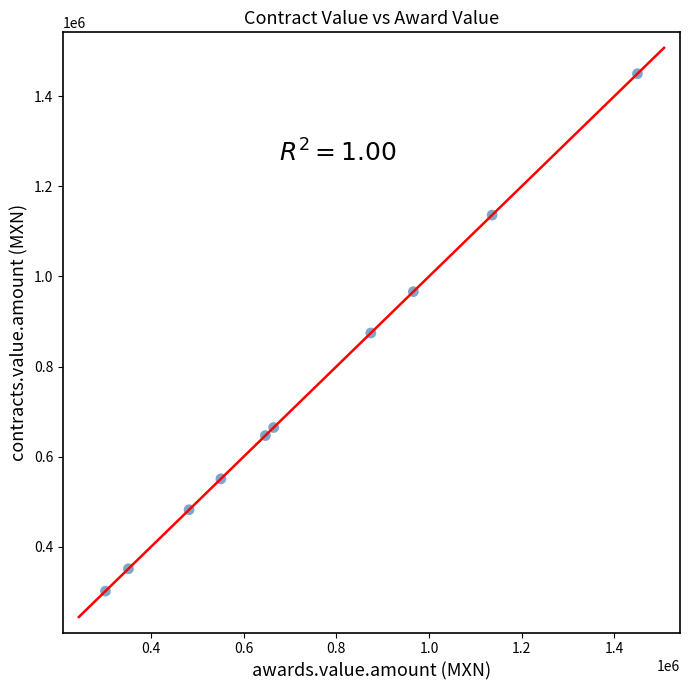

What is the range of Y values (max minus min)?

1147319.4